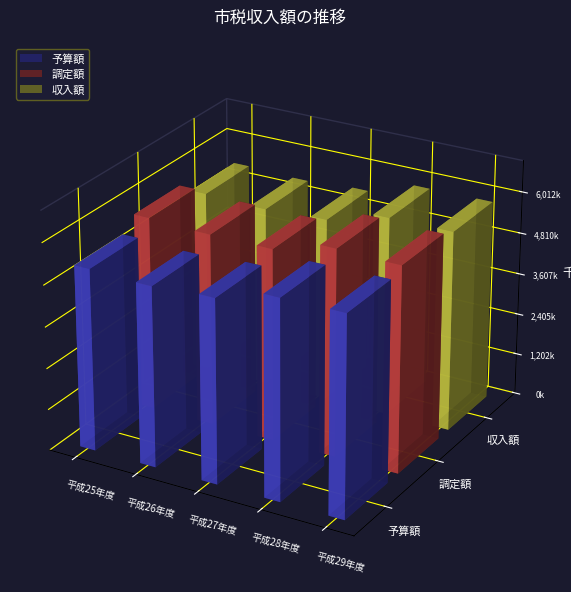

What are all the series names shown in the legend?

予算額, 調定額, 収入額